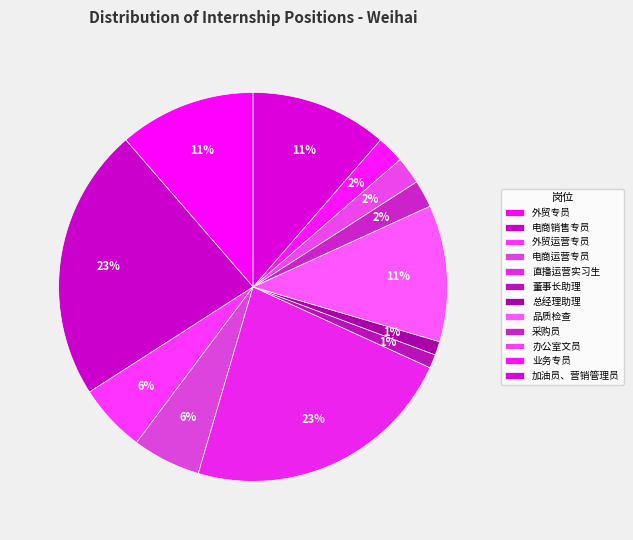

Is there any slice that represents more than half of the pie?

No